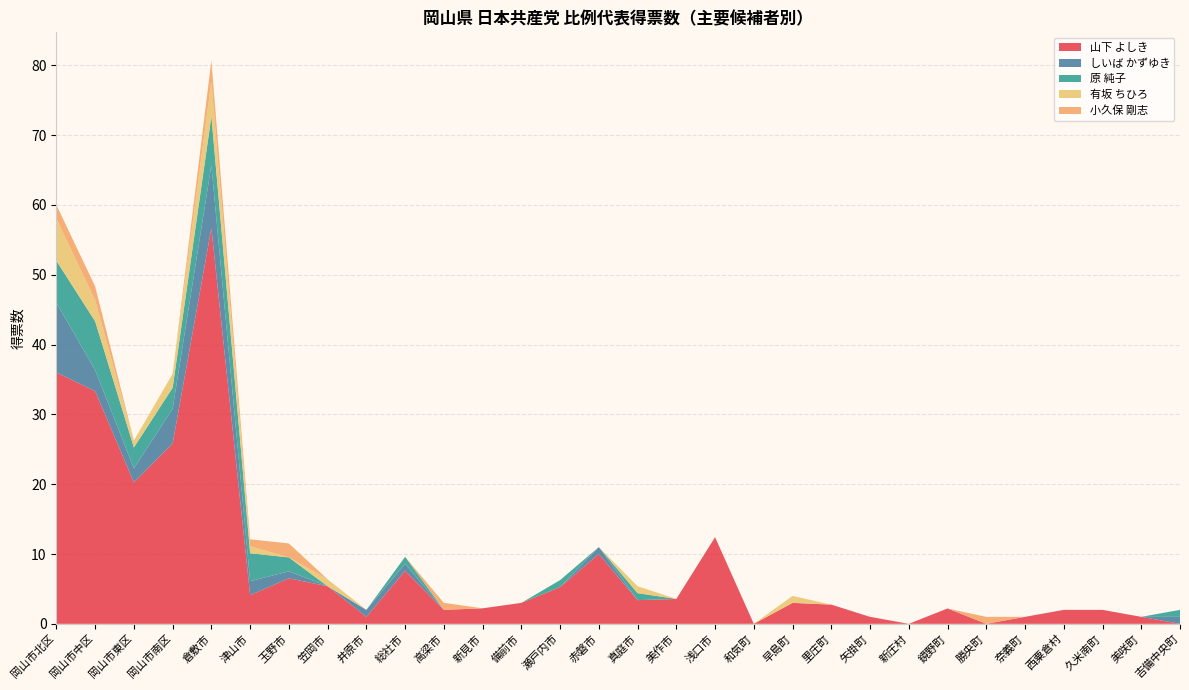

Reading left to right, list all the values displayed in this chart.

山下 よしき: 岡山市北区=36.0	岡山市中区=33.3	岡山市東区=20.3	岡山市南区=25.8	倉敷市=56.7	津山市=4.1	玉野市=6.5	笠岡市=5.4	井原市=1.0	総社市=7.6	高梁市=2.0	新見市=2.2	備前市=3.0	瀬戸内市=5.3	赤磐市=10.0	真庭市=3.4	美作市=3.6	浅口市=12.4	和気町=0.0	早島町=3.0	里庄町=2.8	矢掛町=1.0	新庄村=0.0	鏡野町=2.2	勝央町=0.0	奈義町=1.0	西粟倉村=2.0	久米南町=2.0	美咲町=1.0	吉備中央町=0.0
しいば かずゆき: 岡山市北区=10.0	岡山市中区=3.0	岡山市東区=2.0	岡山市南区=5.0	倉敷市=9.0	津山市=2.0	玉野市=1.0	笠岡市=0.0	井原市=1.0	総社市=1.0	高梁市=0.0	新見市=0.0	備前市=0.0	瀬戸内市=0.0	赤磐市=1.0	真庭市=0.0	美作市=0.0	浅口市=0.0	和気町=0.0	早島町=0.0	里庄町=0.0	矢掛町=0.0	新庄村=0.0	鏡野町=0.0	勝央町=0.0	奈義町=0.0	西粟倉村=0.0	久米南町=0.0	美咲町=0.0	吉備中央町=1.0
原 純子: 岡山市北区=6.0	岡山市中区=7.0	岡山市東区=3.0	岡山市南区=3.0	倉敷市=7.0	津山市=4.0	玉野市=2.0	笠岡市=0.0	井原市=0.0	総社市=1.0	高梁市=0.0	新見市=0.0	備前市=0.0	瀬戸内市=1.0	赤磐市=0.0	真庭市=1.0	美作市=0.0	浅口市=0.0	和気町=0.0	早島町=0.0	里庄町=0.0	矢掛町=0.0	新庄村=0.0	鏡野町=0.0	勝央町=0.0	奈義町=0.0	西粟倉村=0.0	久米南町=0.0	美咲町=0.0	吉備中央町=1.0
有坂 ちひろ: 岡山市北区=6.0	岡山市中区=3.0	岡山市東区=1.0	岡山市南区=2.0	倉敷市=5.0	津山市=1.0	玉野市=0.0	笠岡市=1.0	井原市=0.0	総社市=0.0	高梁市=0.0	新見市=0.0	備前市=0.0	瀬戸内市=0.0	赤磐市=0.0	真庭市=1.0	美作市=0.0	浅口市=0.0	和気町=0.0	早島町=1.0	里庄町=0.0	矢掛町=0.0	新庄村=0.0	鏡野町=0.0	勝央町=0.0	奈義町=0.0	西粟倉村=0.0	久米南町=0.0	美咲町=0.0	吉備中央町=0.0
小久保 剛志: 岡山市北区=2.0	岡山市中区=2.0	岡山市東区=0.0	岡山市南区=0.0	倉敷市=3.0	津山市=1.0	玉野市=2.0	笠岡市=0.0	井原市=0.0	総社市=0.0	高梁市=1.0	新見市=0.0	備前市=0.0	瀬戸内市=0.0	赤磐市=0.0	真庭市=0.0	美作市=0.0	浅口市=0.0	和気町=0.0	早島町=0.0	里庄町=0.0	矢掛町=0.0	新庄村=0.0	鏡野町=0.0	勝央町=1.0	奈義町=0.0	西粟倉村=0.0	久米南町=0.0	美咲町=0.0	吉備中央町=0.0